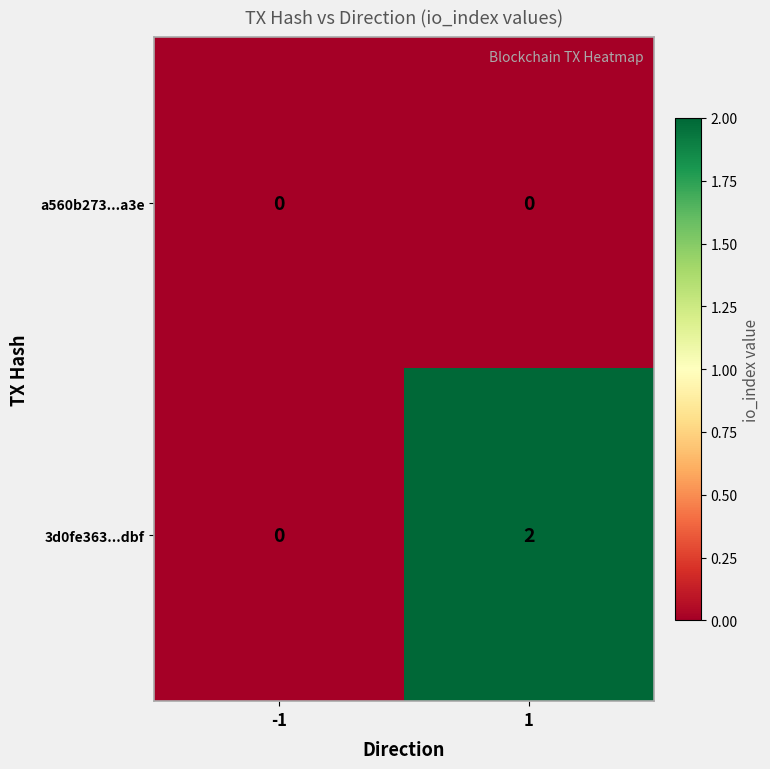

Which series has the largest total across all categories?

3d0fe363...dbf